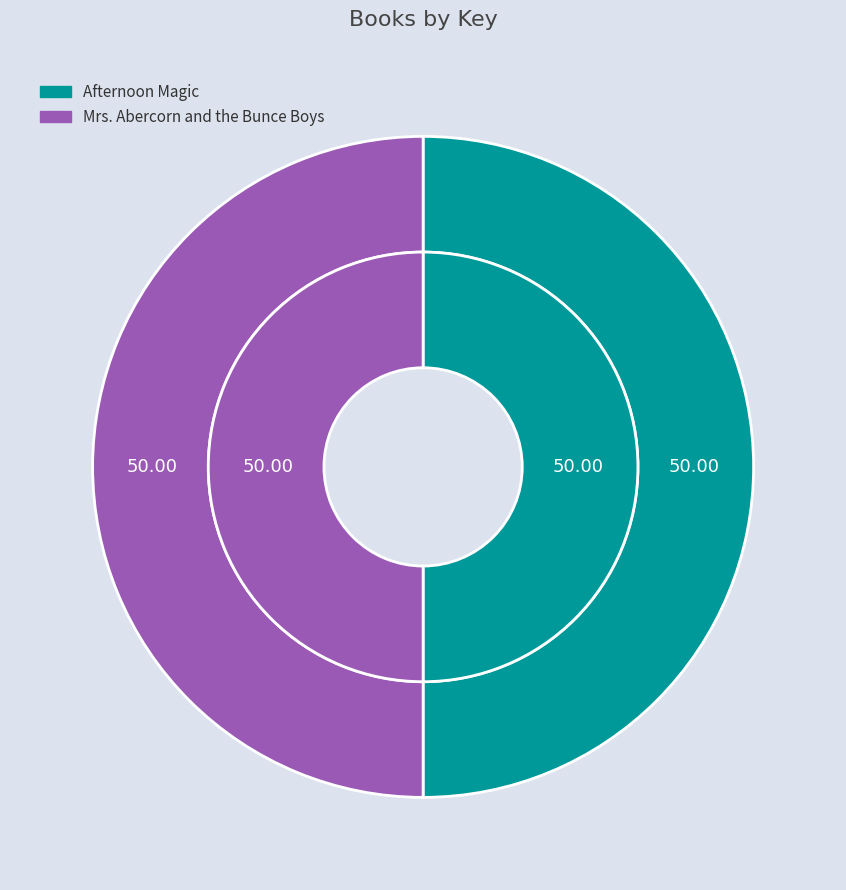

How many segments does this pie chart have?

2